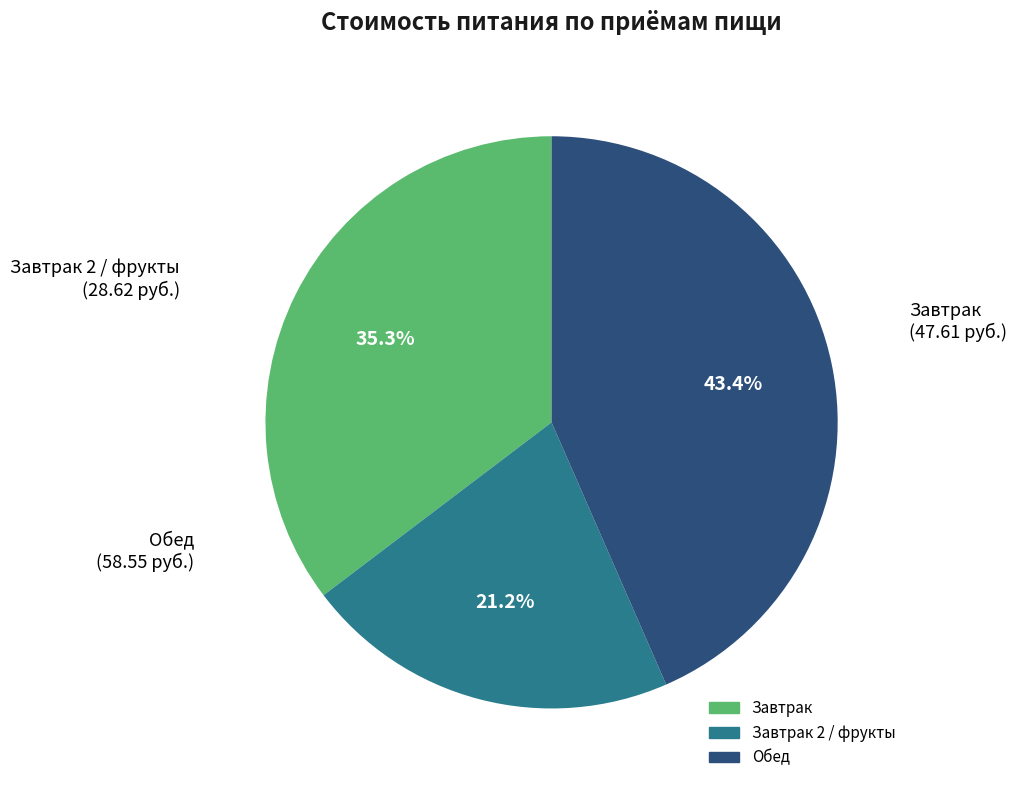

Is there any slice that represents more than half of the pie?

No